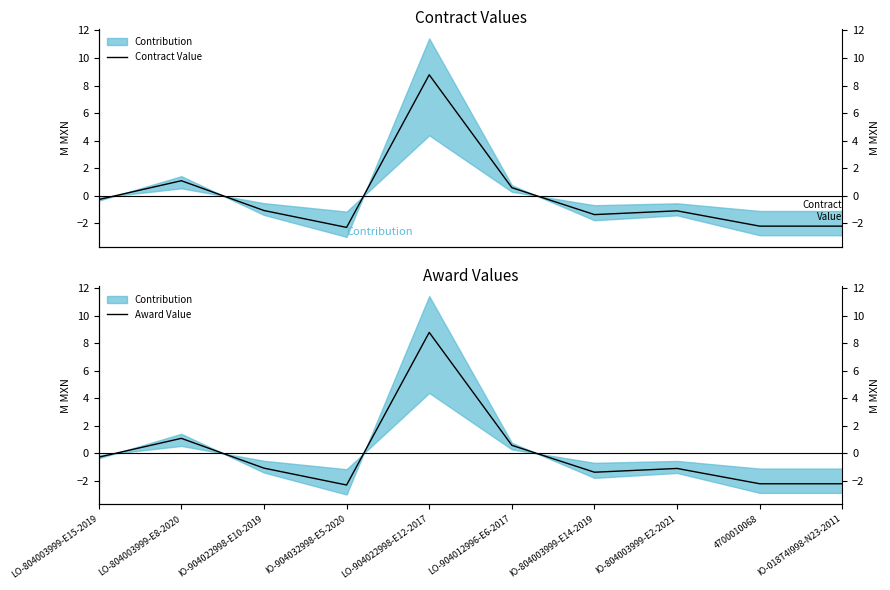

How many interior local peaks does the Award Value series have?

3